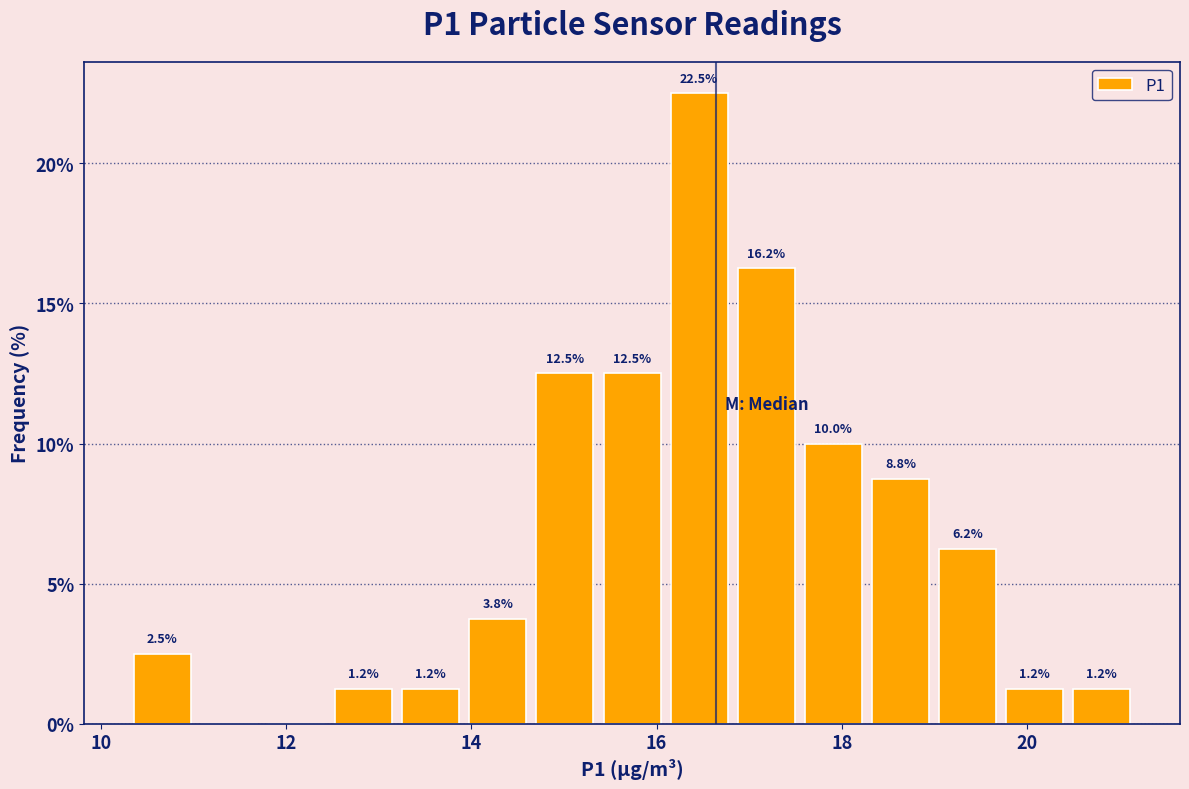

Around what value on the x-axis is the tallest bar? Give the approximate position of its centre, as read against the axis.

16.4